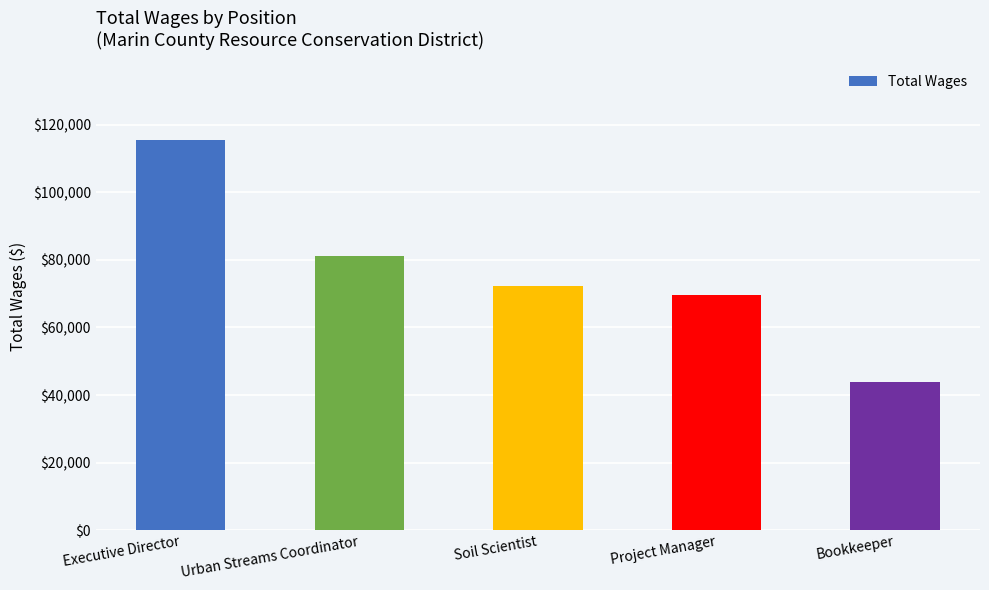

How many distinct data groups are displayed?

1